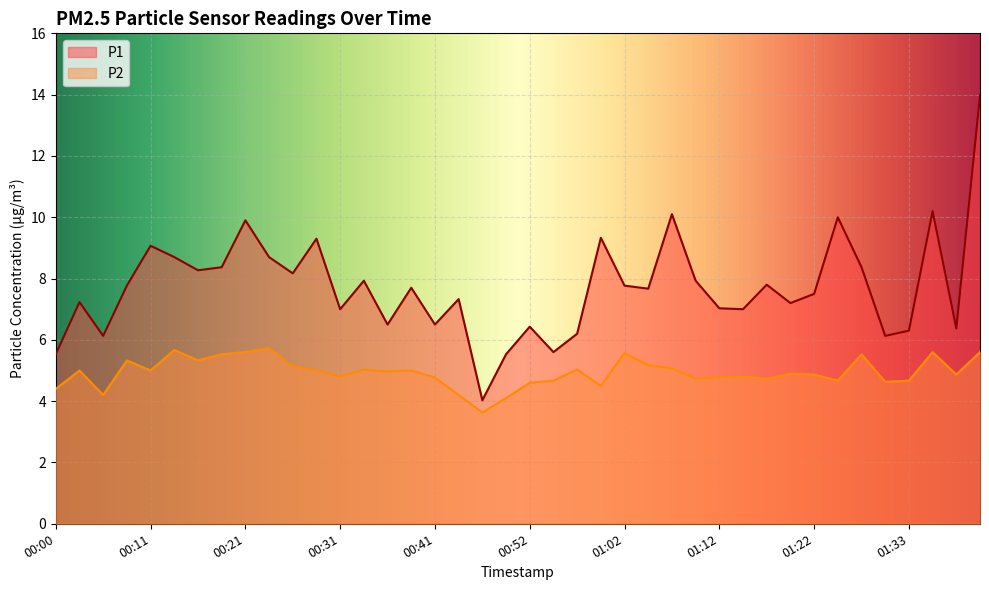

Which series has the largest total across all categories?

P1